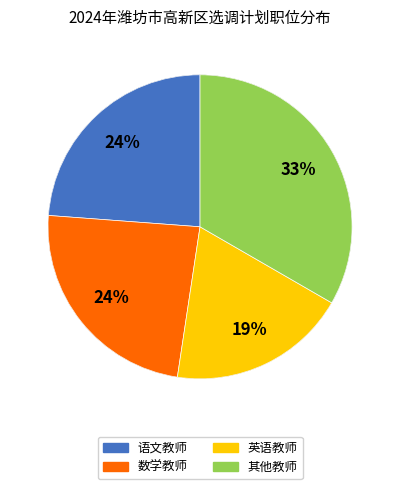

Is 信息技术教师 the majority of the pie?

No